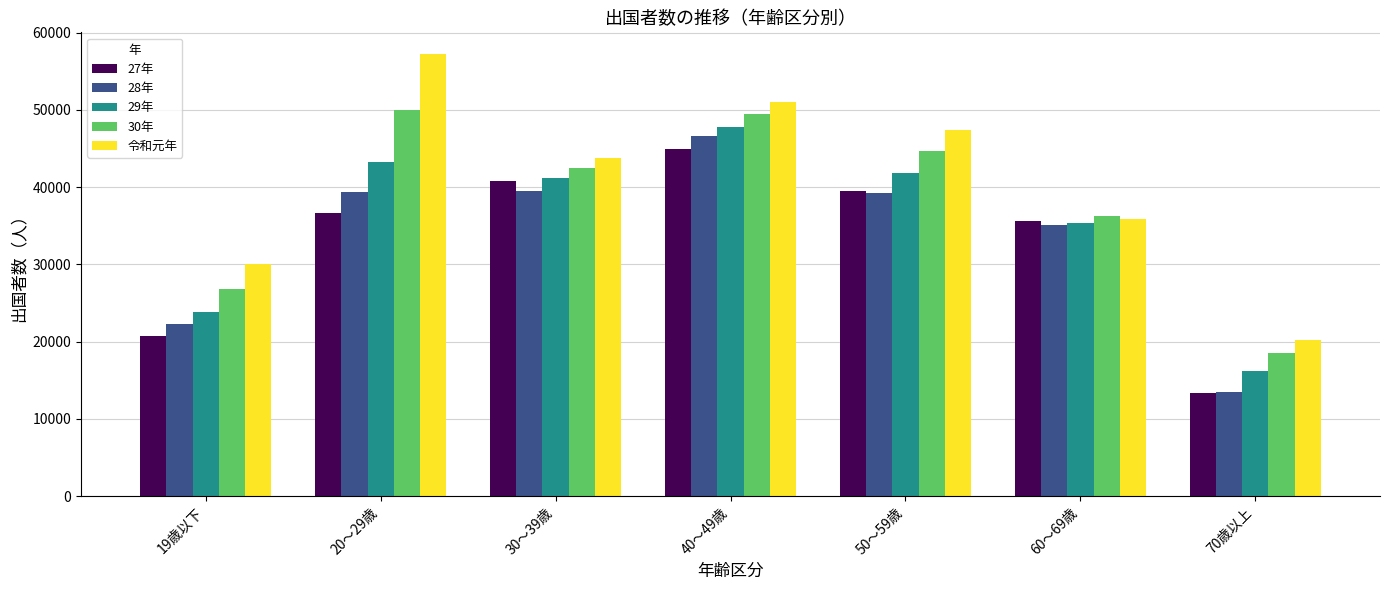

List the series in order of their peak value, highest first.

令和元年, 30年, 29年, 28年, 27年